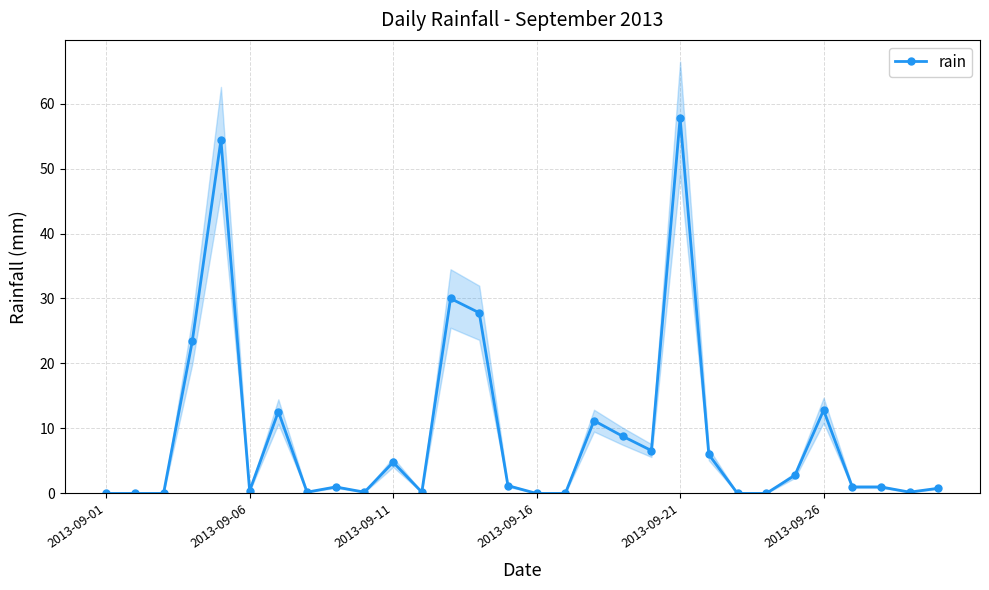

The value at 16 is 30.0. True or false?

False